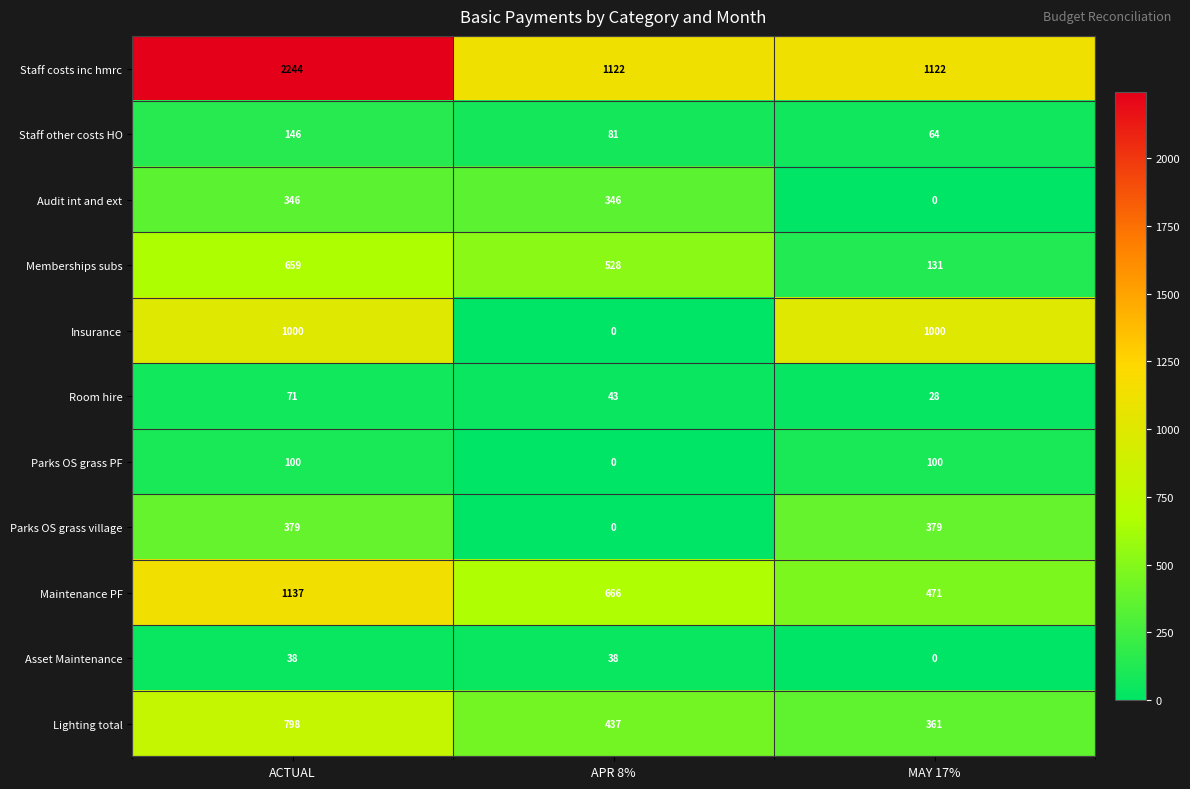

Rank the series by their maximum value, from highest to lowest.

Staff costs inc hmrc, Maintenance PF, Insurance, Lighting total, Memberships subs, Parks OS grass village, Audit int and ext, Staff other costs HO, Parks OS grass PF, Room hire, Asset Maintenance